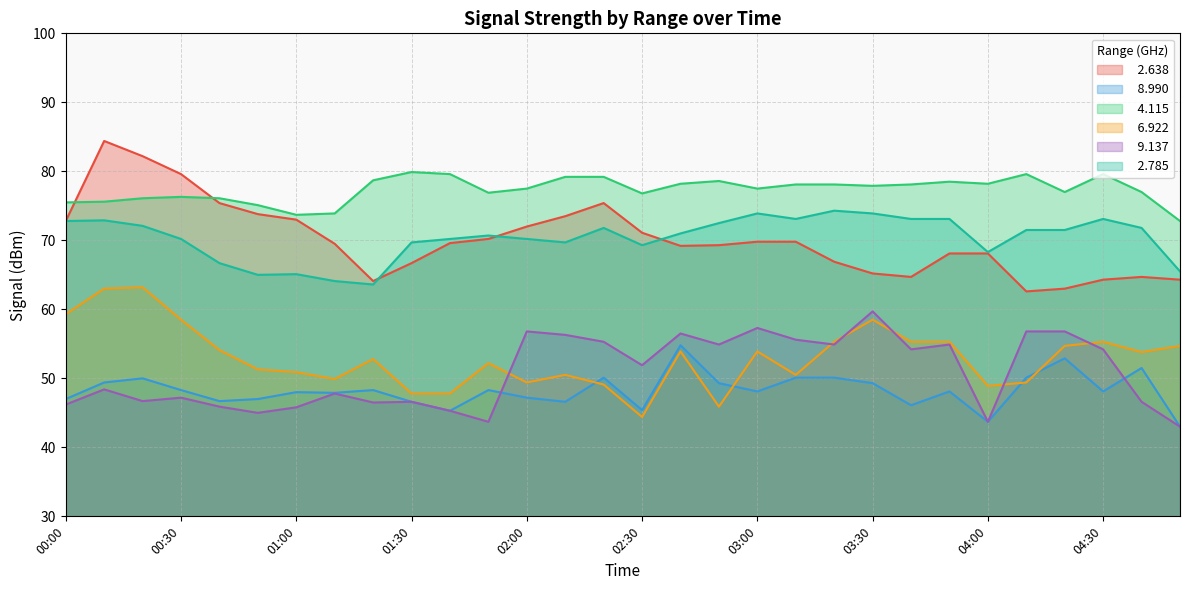

What are all the series names shown in the legend?

  2.638,   8.990,   4.115,   6.922,   9.137,   2.785